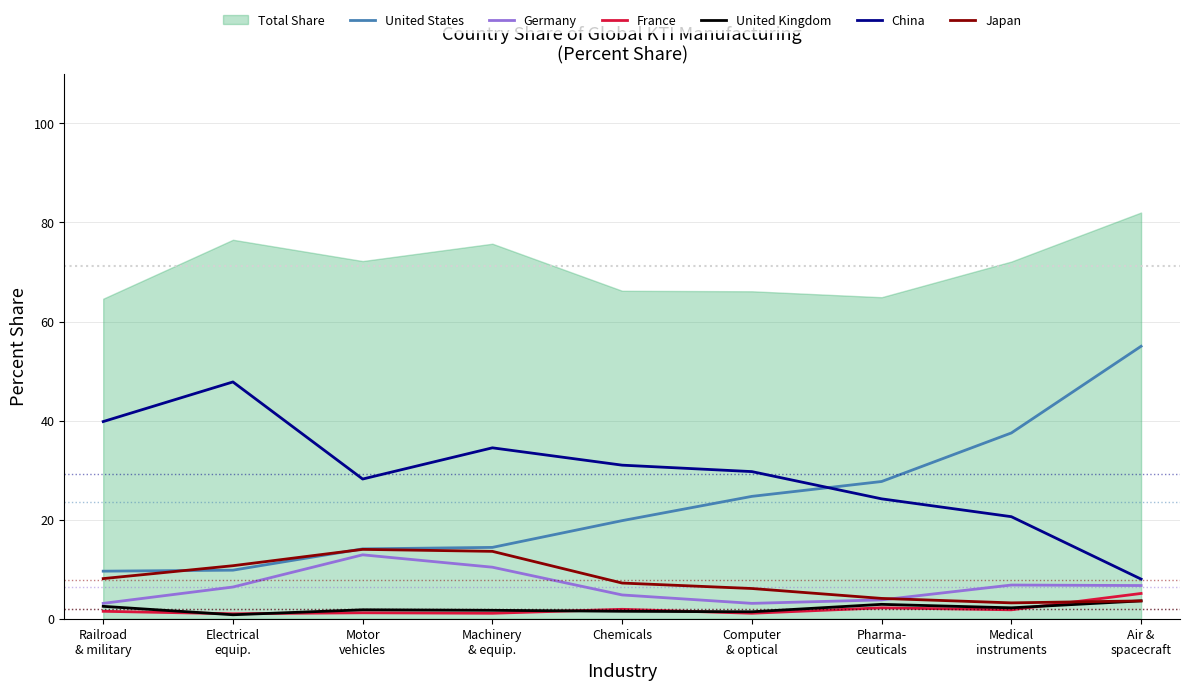

True or false: China and France intersect in this chart.

False